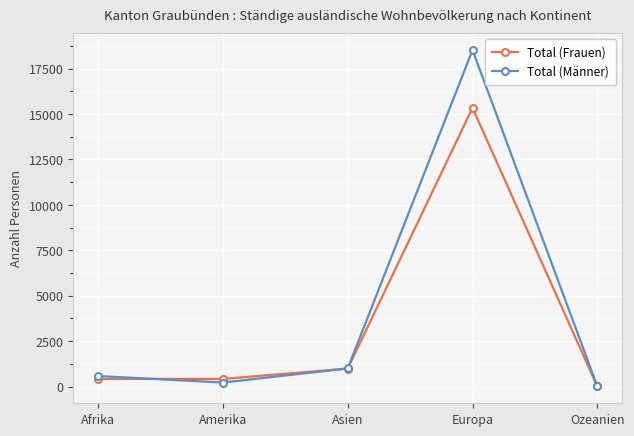

Where is the first local minimum for Total (Frauen)?

Amerika